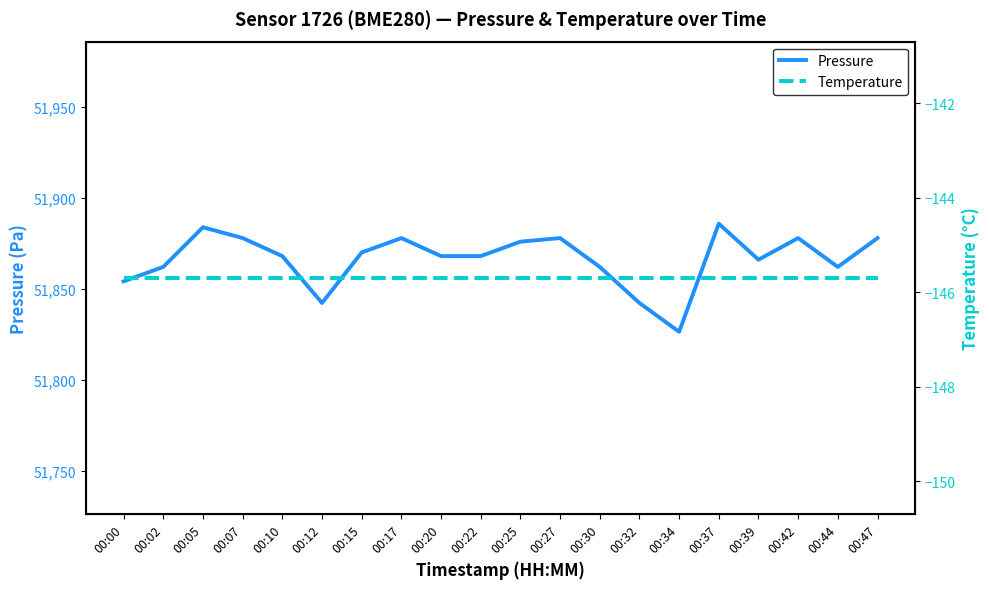

What is the sum of all Pressure values?

1037329.0